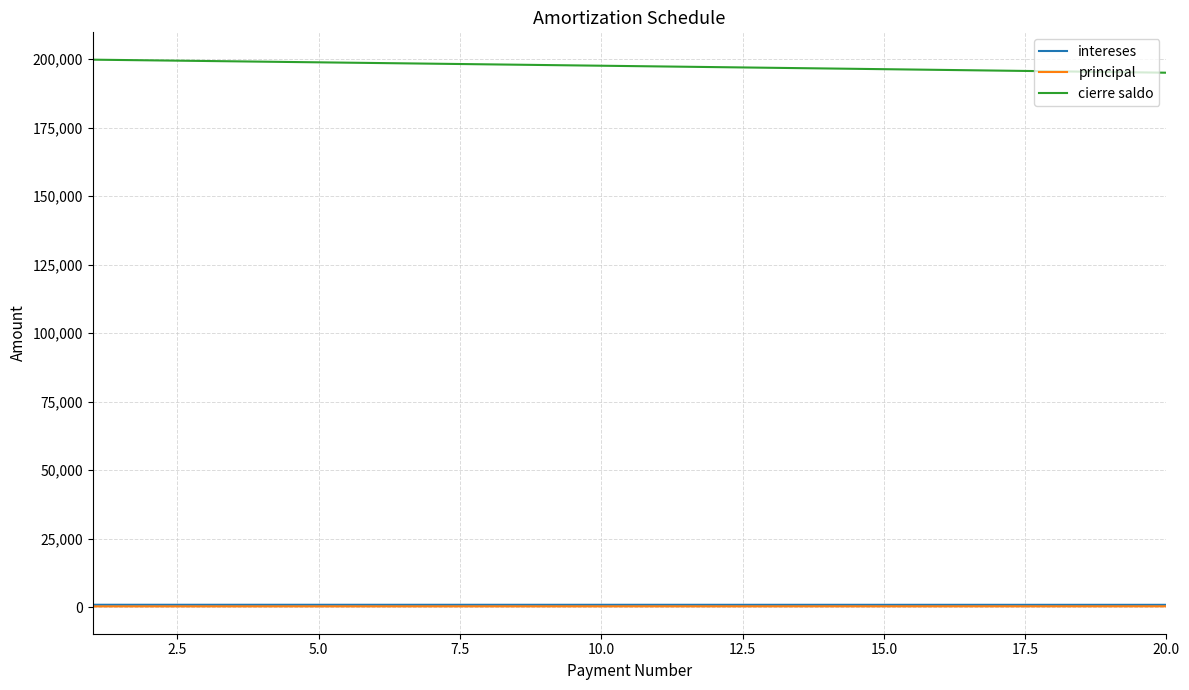

What is the greatest value displayed?

199759.7